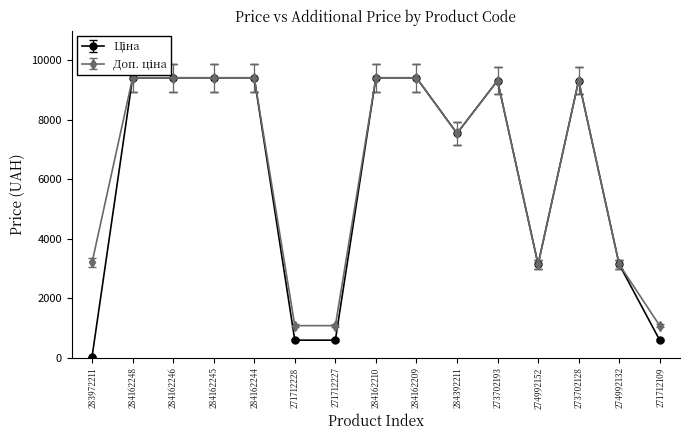

Which label corresponds to the smallest value in the chart?

283972211